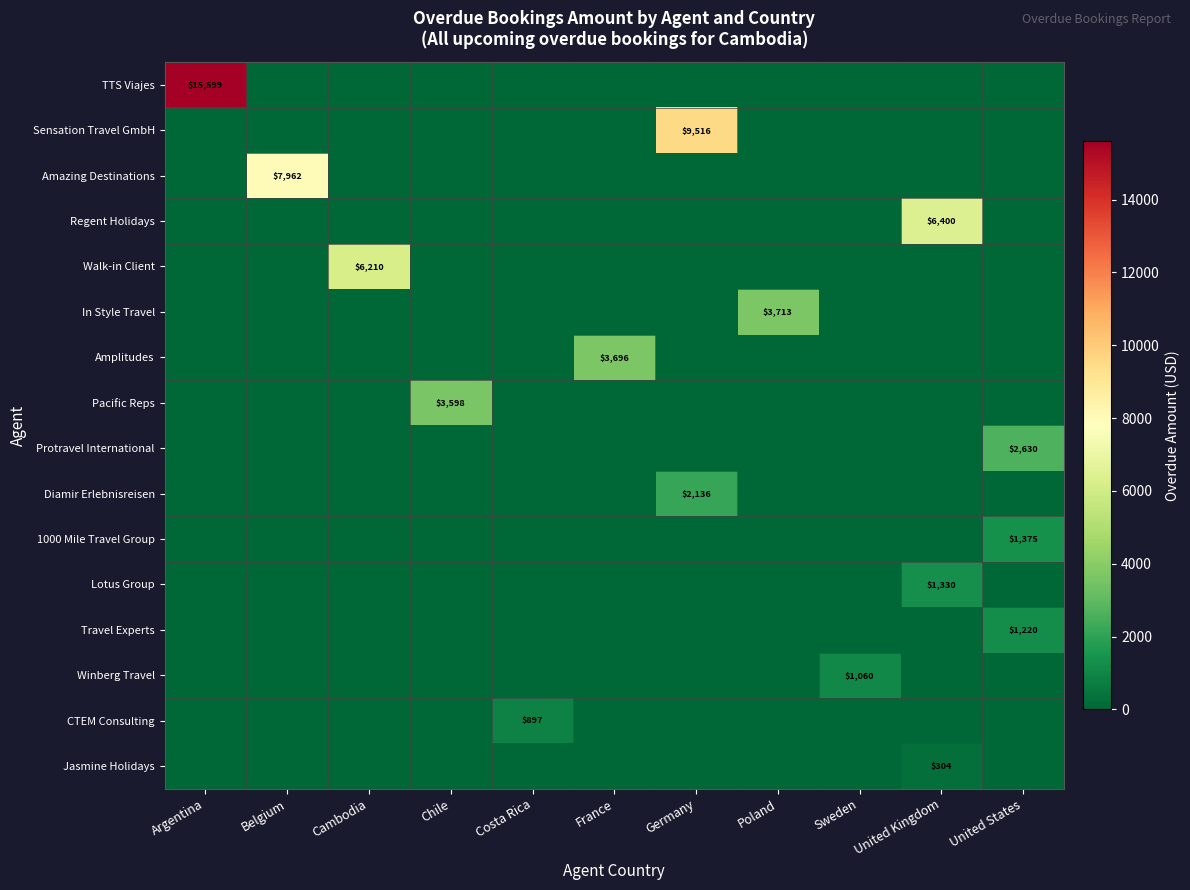

At which category is the sum across all series the highest?

Argentina